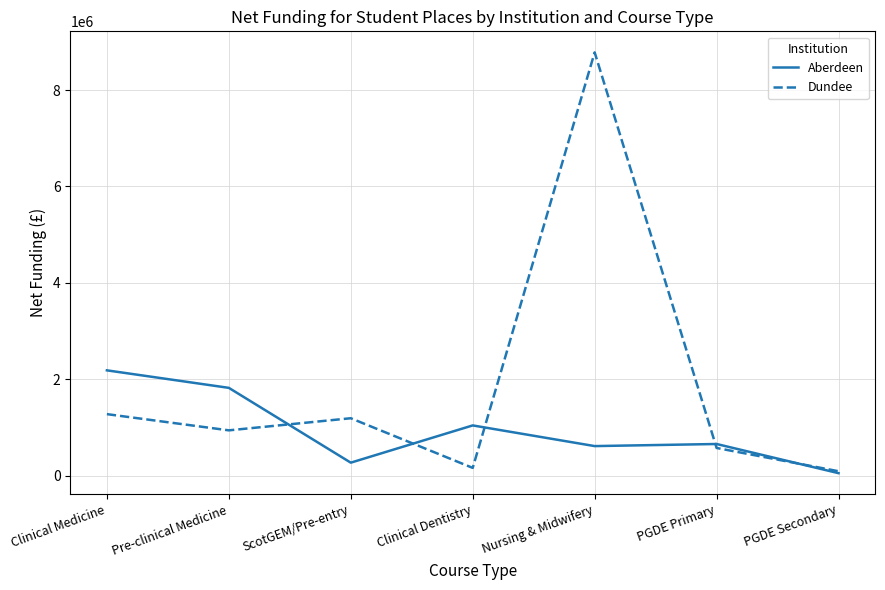

Reading left to right, extract all data points from this chart.

Aberdeen: Clinical Medicine=2183780.0	Pre-clinical Medicine=1820416.0	ScotGEM/Pre-entry=267930.0	Clinical Dentistry=1040882.0	Nursing & Midwifery=611918.3	PGDE Primary=655374.1	PGDE Secondary=49973.0
Dundee: Clinical Medicine=1275200.0	Pre-clinical Medicine=938652.0	ScotGEM/Pre-entry=1189920.0	Clinical Dentistry=159400.0	Nursing & Midwifery=8782810.0	PGDE Primary=573010.2	PGDE Secondary=89943.4